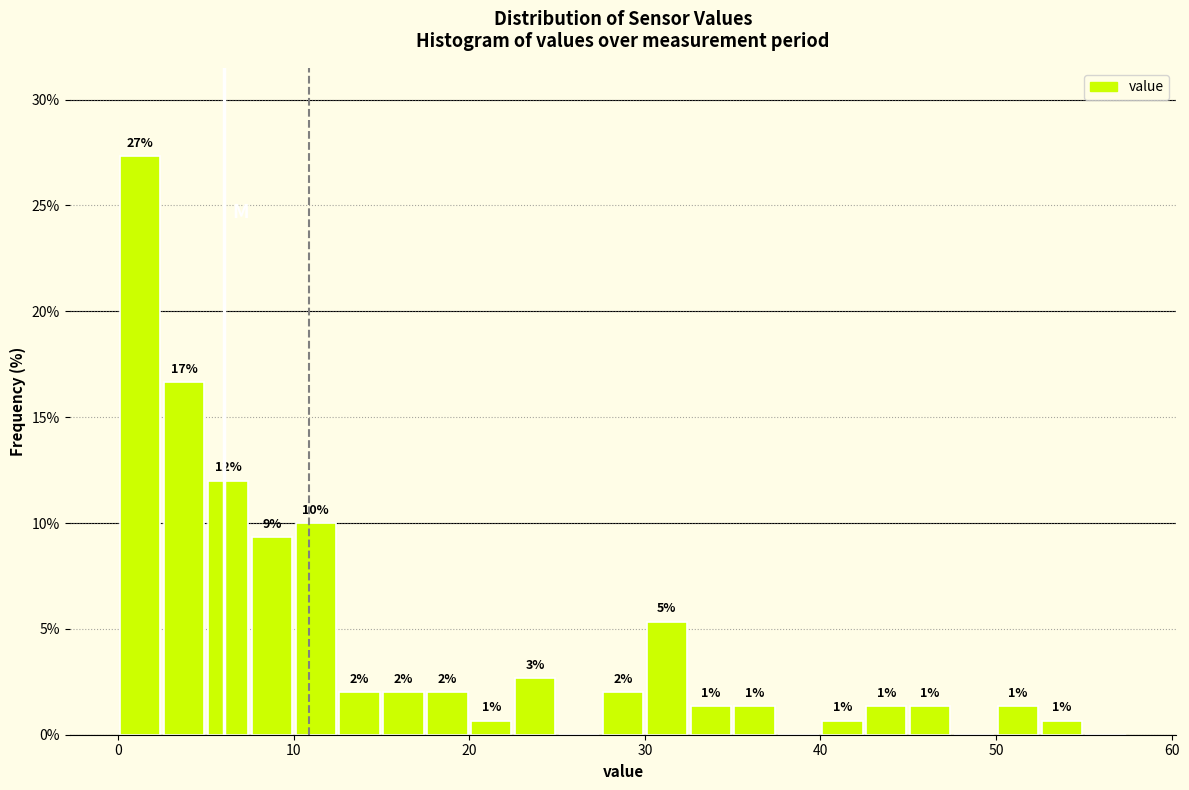

Around what value on the x-axis is the tallest bar? Give the approximate position of its centre, as read against the axis.

1